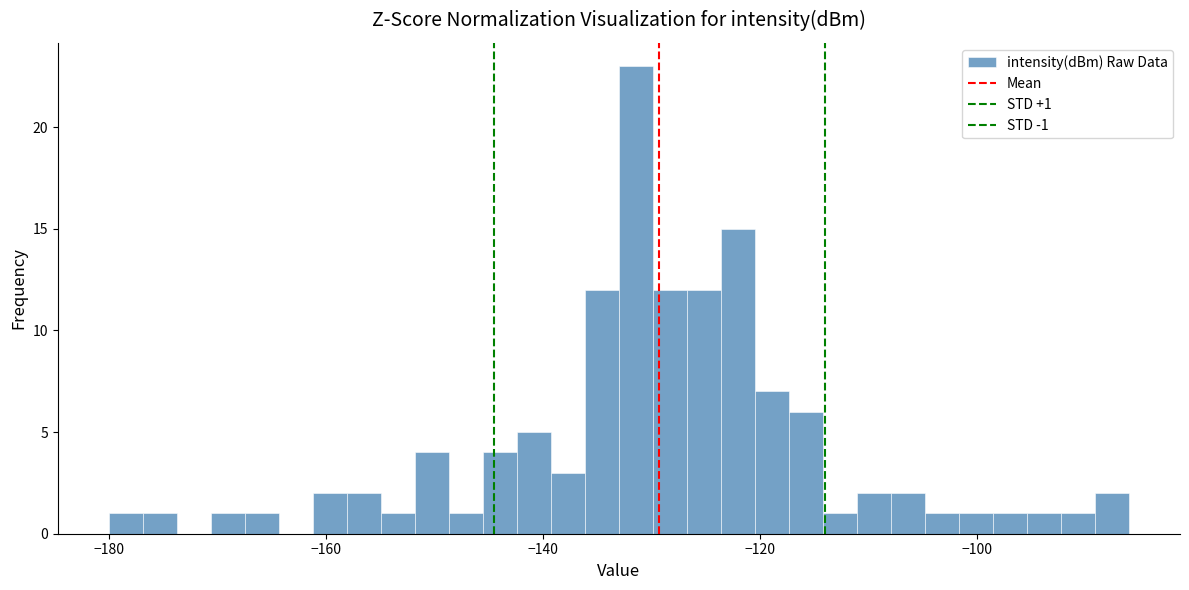

Read against the x-axis, roughly where is the centre of the tallest bar?

-132